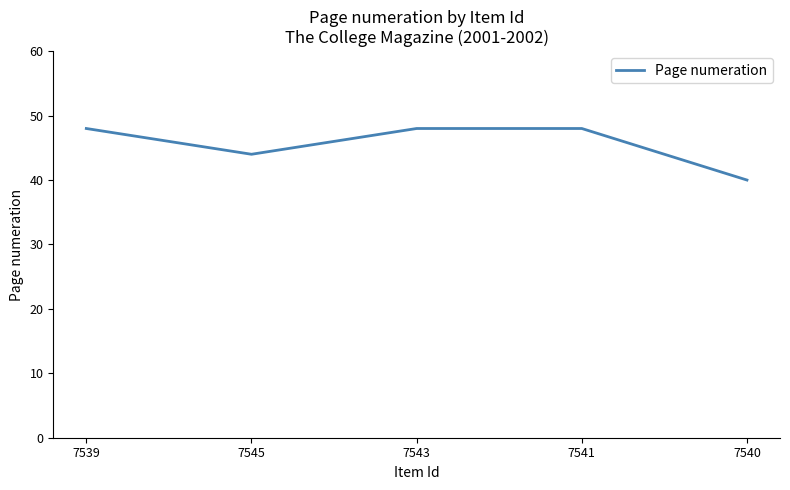

What position from the left is 7545?

2